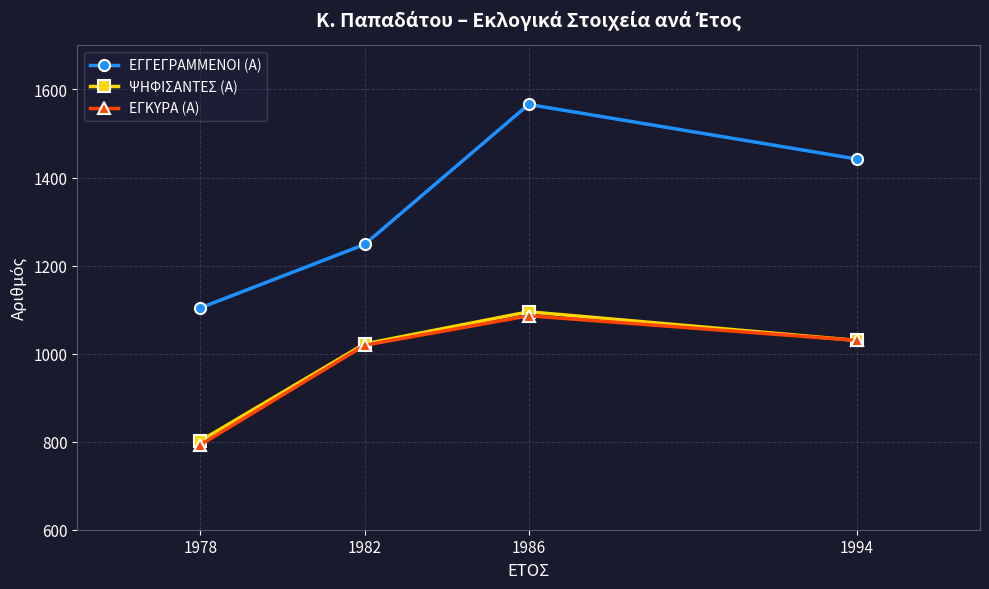

How many series are shown in this chart?

3